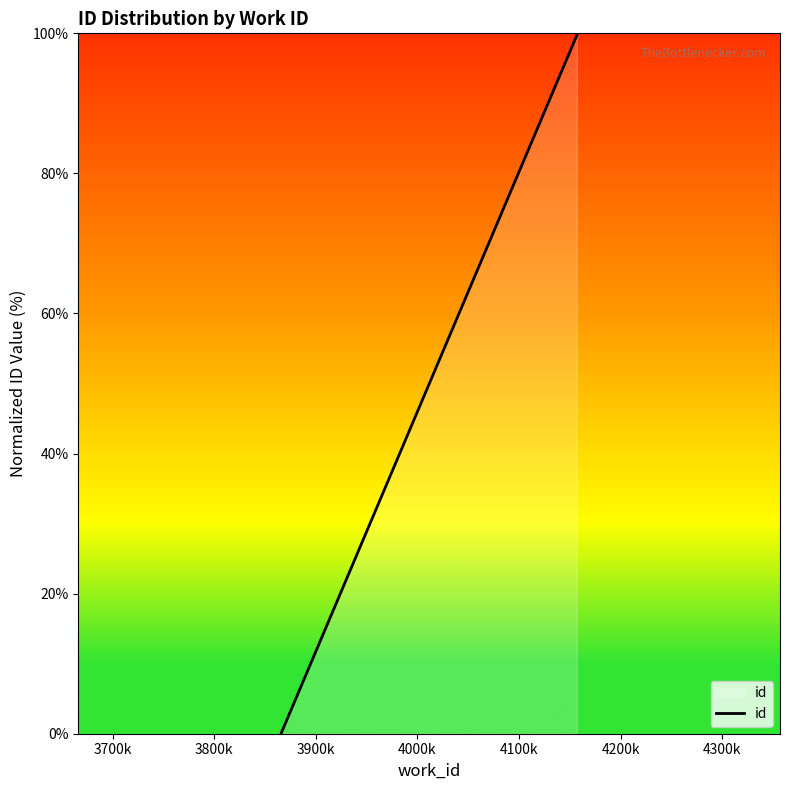

What is the difference between the maximum and minimum values?

99.6